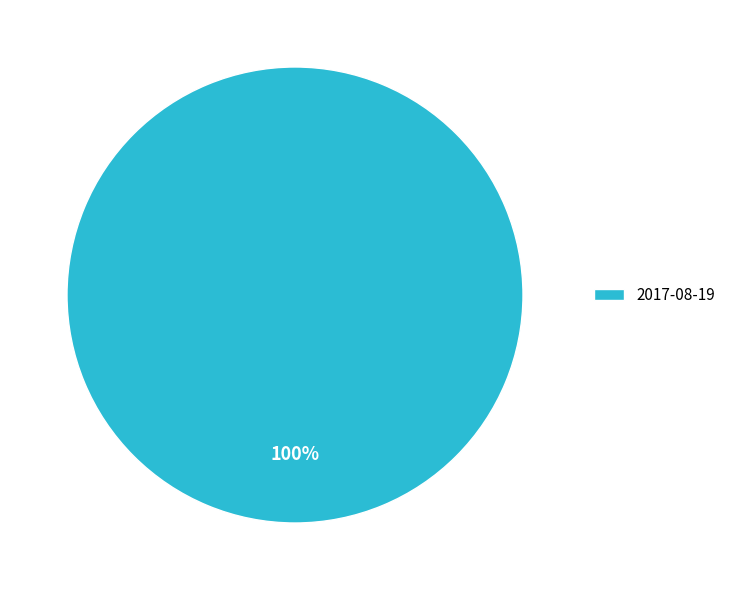

Is there a majority slice in this chart?

Yes